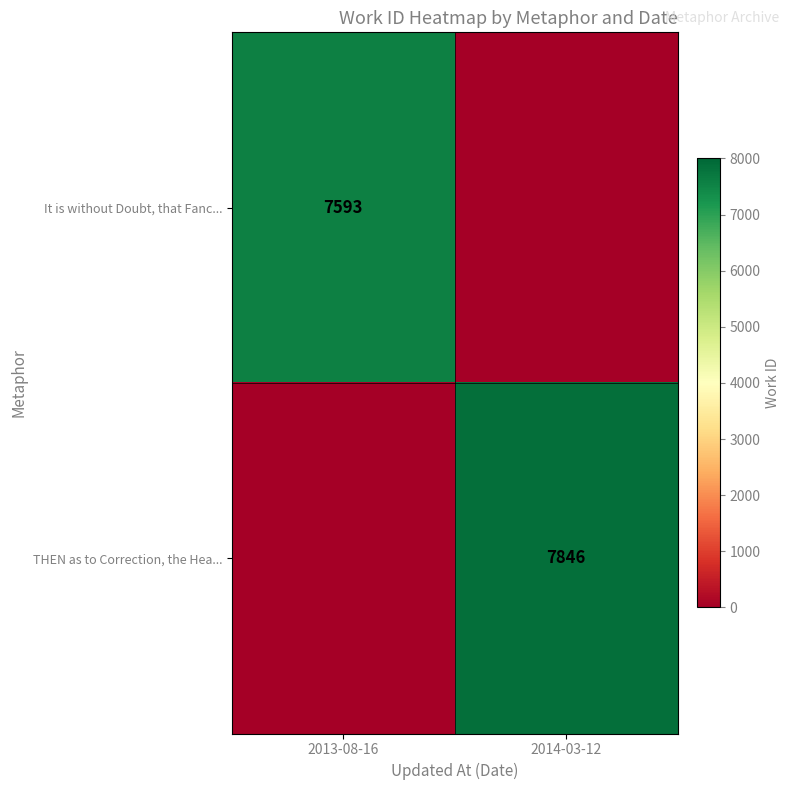

Is the value of It is without Doubt, that Fanc... at 2013-08-16 greater than the value of THEN as to Correction, the Hea... at 2014-03-12?

No